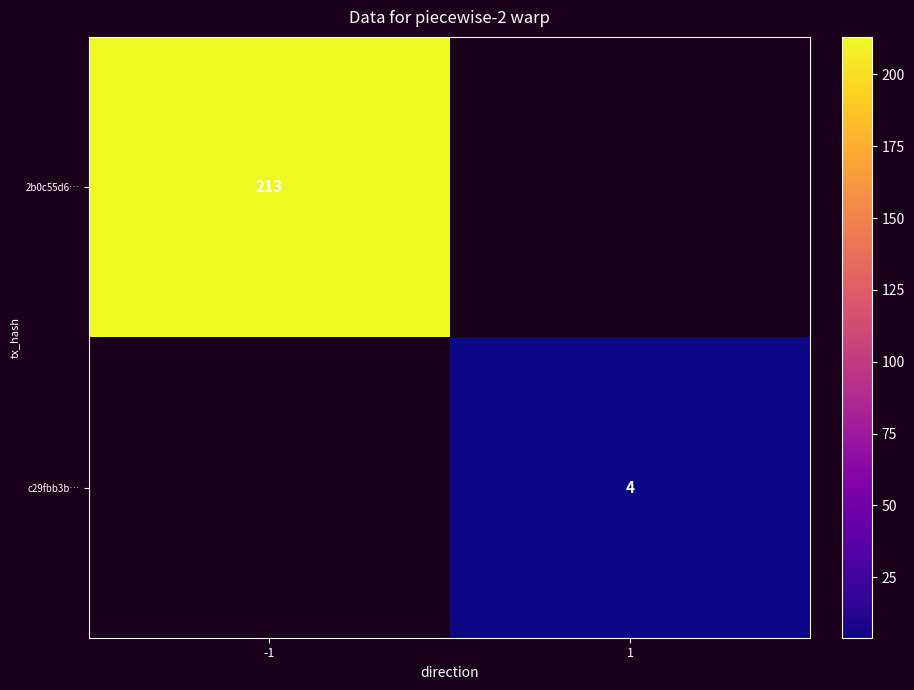

The value of c29fbb3b… at 1 is 1. True or false?

False